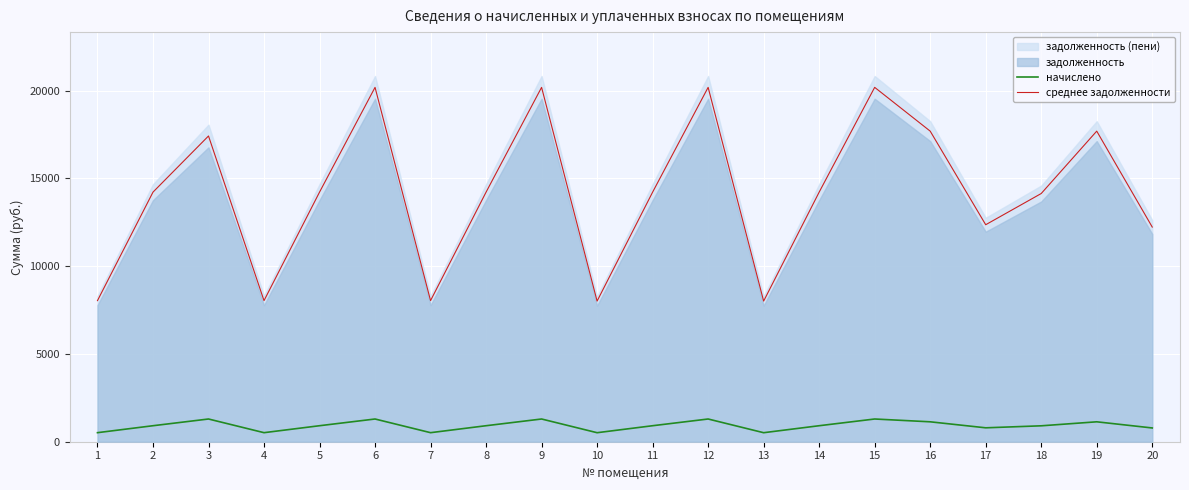

How many values in the среднее задолженности series are below 14220?

8